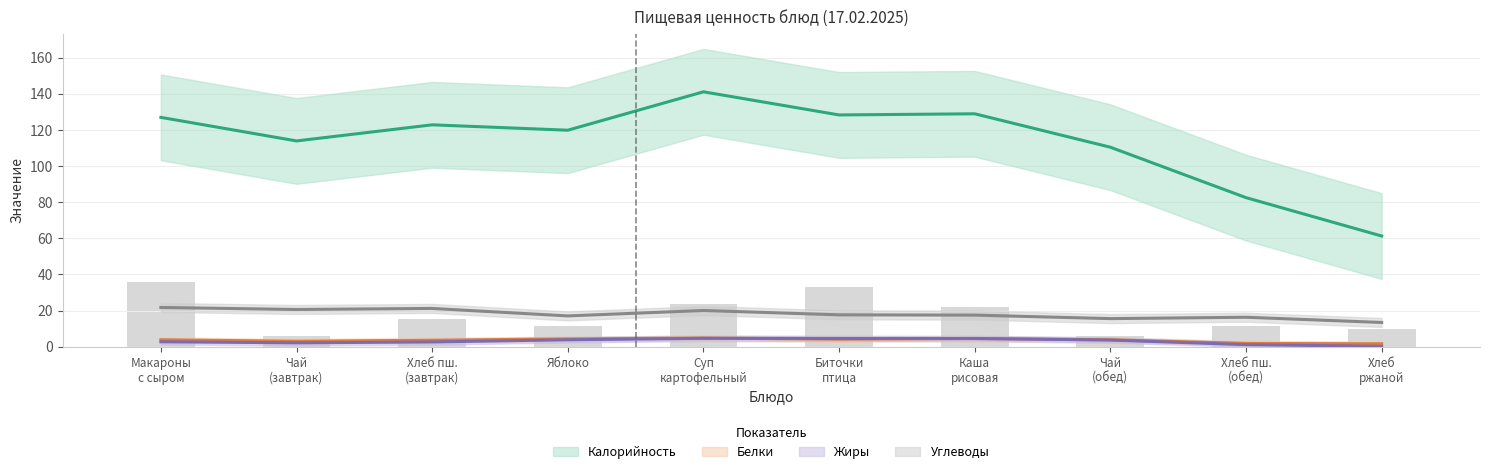

List the labels in order of Белки value, largest first.

Биточки из мяса птицы, Макаронные изделия с сыром, Суп картофельный с горохом, Хлеб пшеничный (завтрак), Каша рисовая вязкая, Хлеб пшеничный (обед), Хлеб ржано-пшеничный, Яблоко, Чай с сахаром (завтрак), Чай с сахаром (обед)